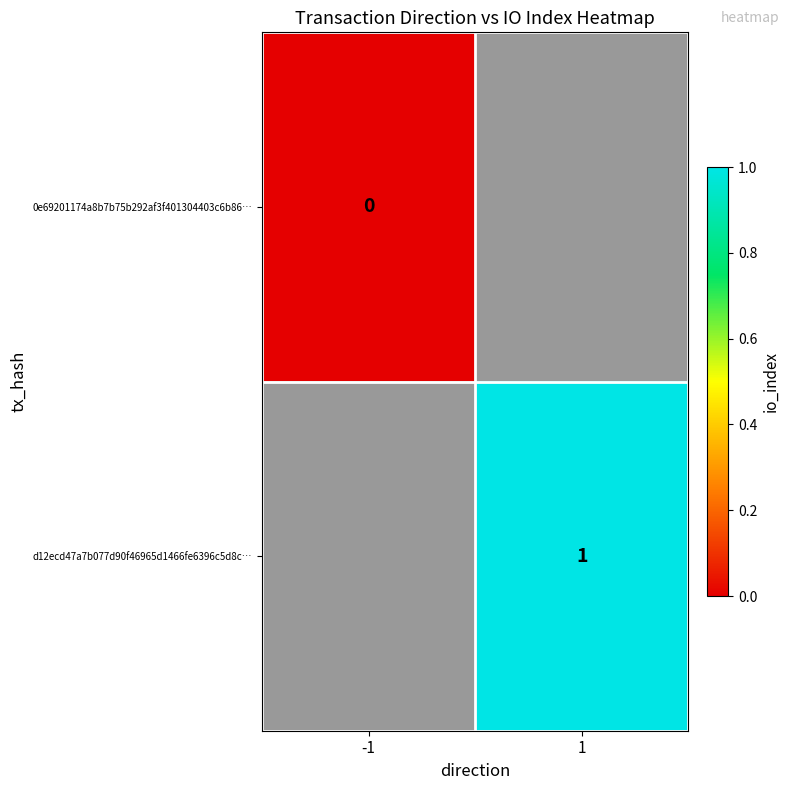

True or false: d12ecd47a7b077d90f46965d1466fe6396c5d8c… has a value of 2 at 1.

False